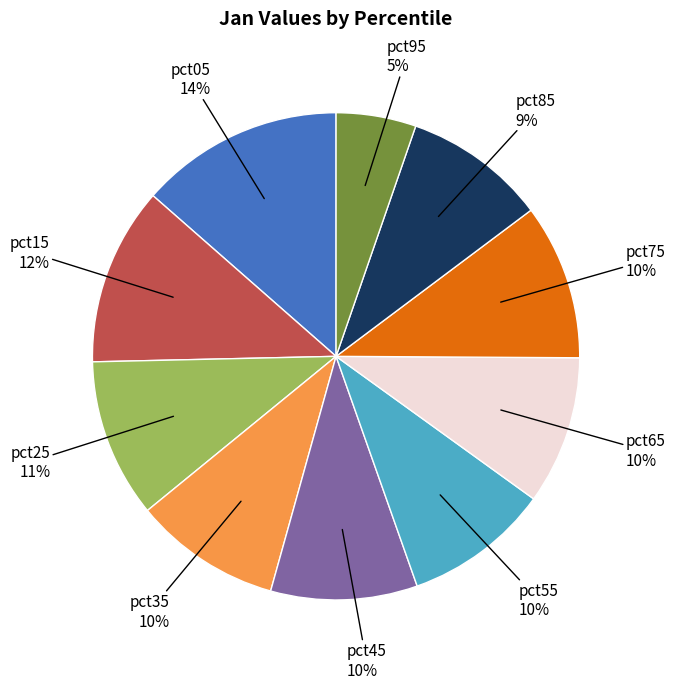

To the nearest percent, what percentage of the pie is pct65?

10%